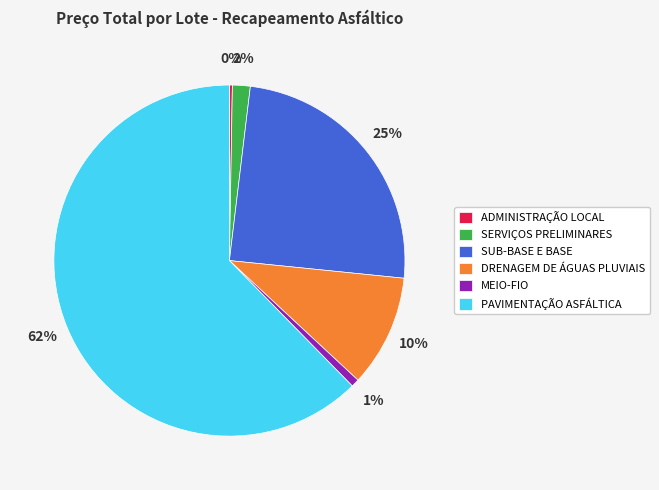

Which category has the biggest portion of the pie?

PAVIMENTAÇÃO ASFÁLTICA